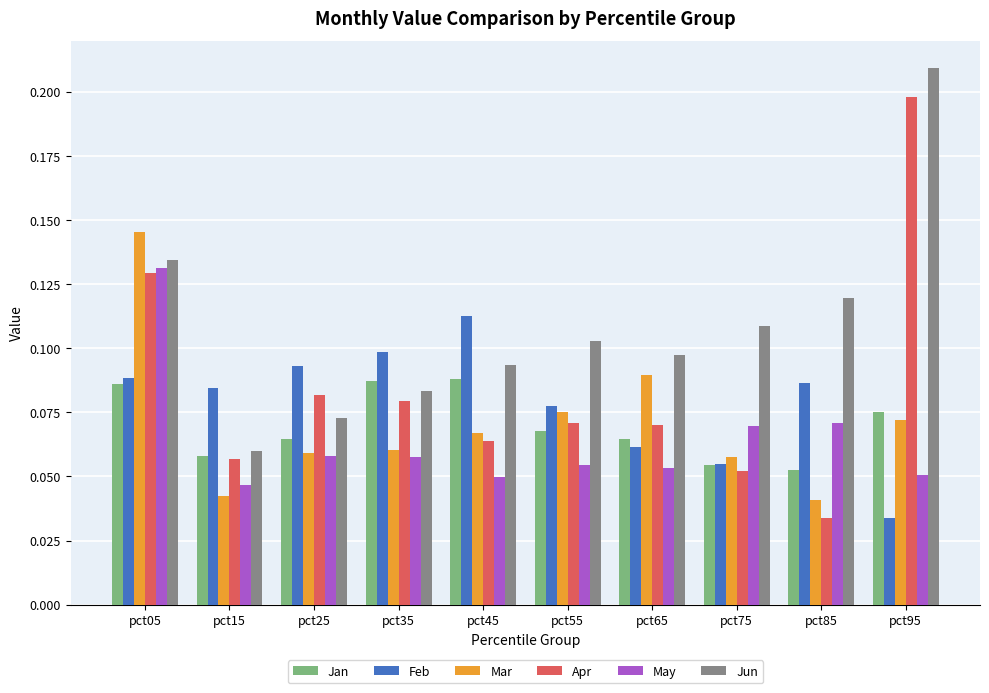

Which category has the highest value in the Feb series?

pct45